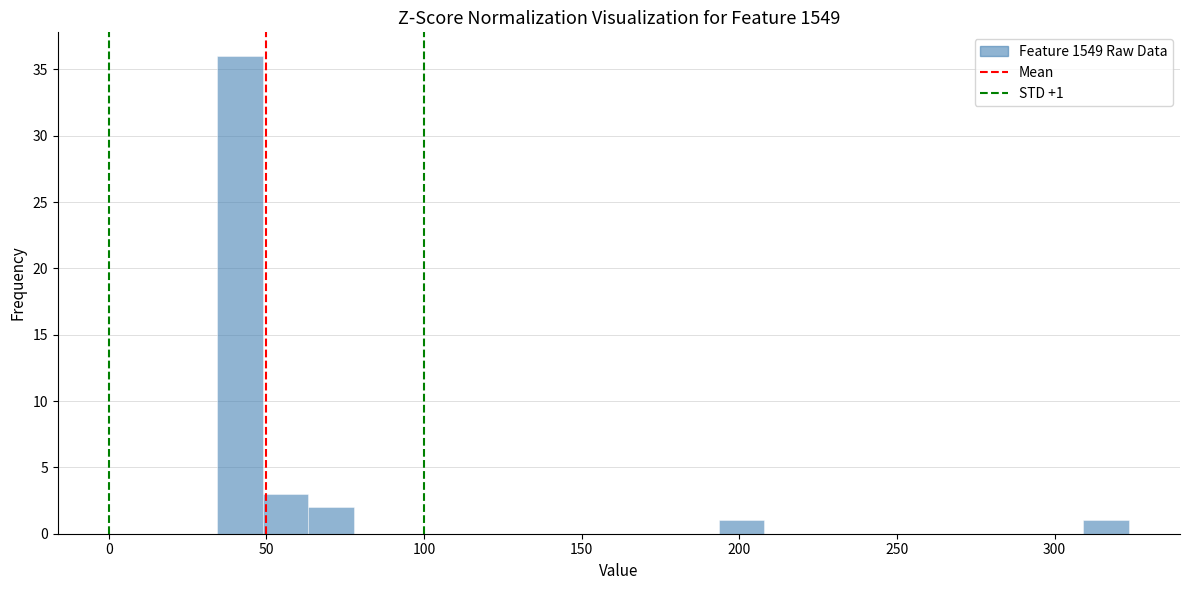

Around what value on the x-axis is the tallest bar? Give the approximate position of its centre, as read against the axis.

40